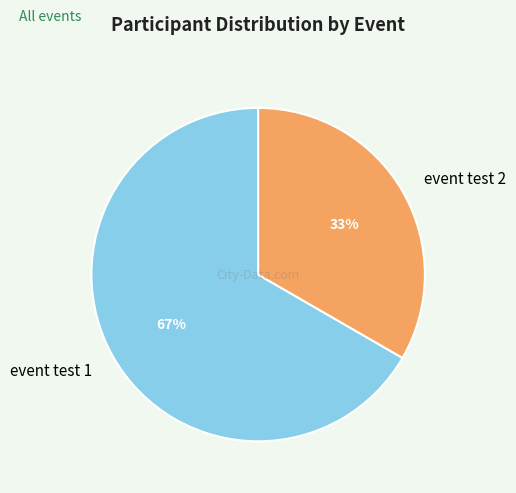

To the nearest percent, what percentage of the pie is event test 1?

67%